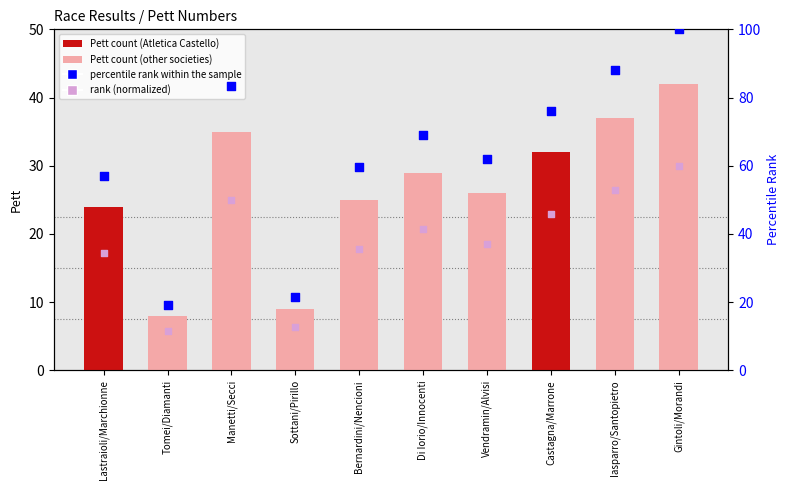

What is the total value across all series at Iasparro/Santopietro?

178.0